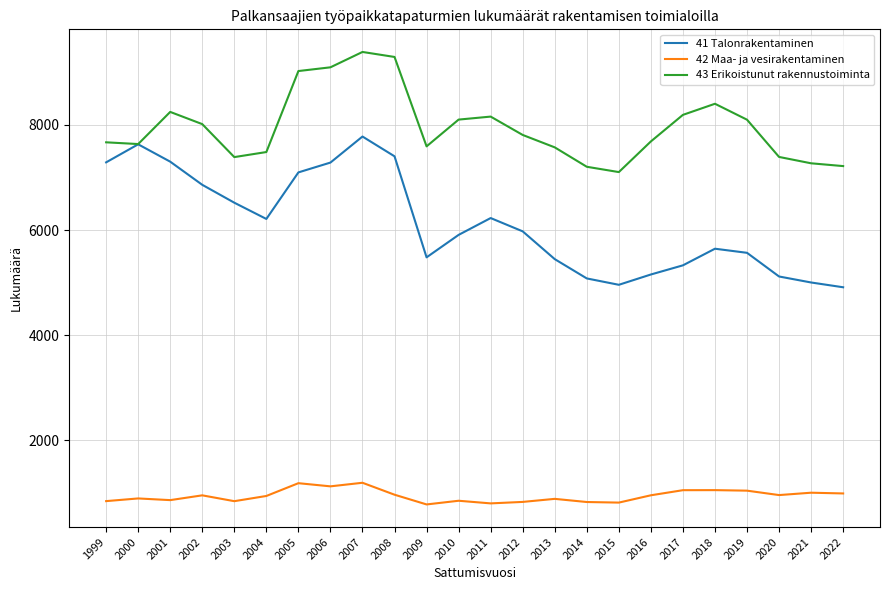

Does the chart display data point markers on the line(s)?

No